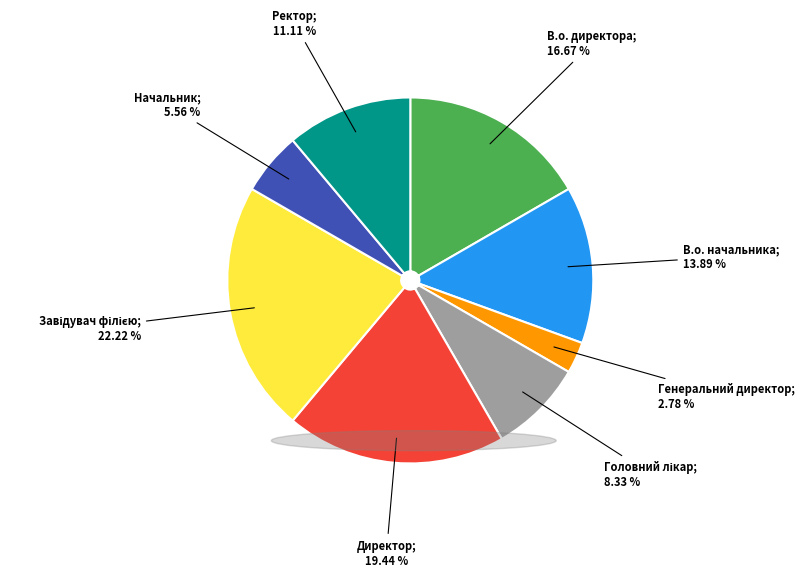

Is there any slice that represents more than half of the pie?

No